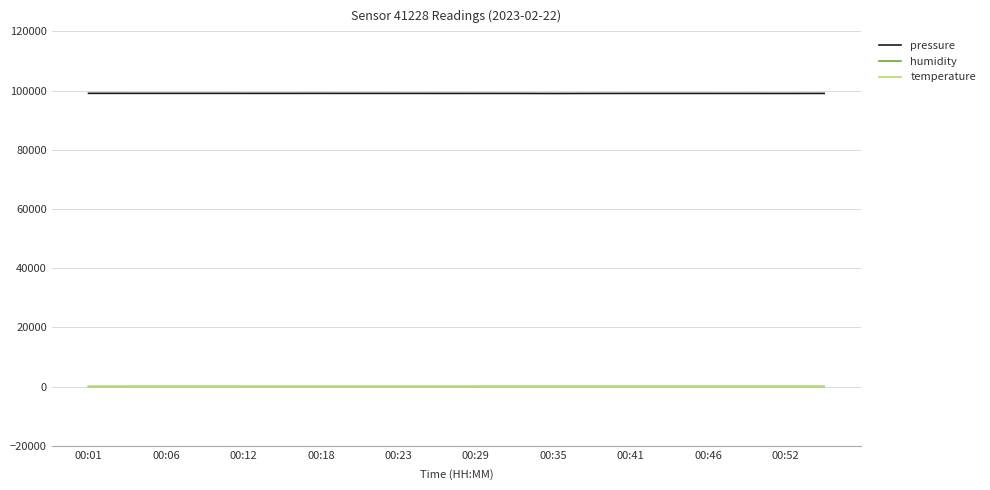

What is the maximum value shown in the chart?

99078.6